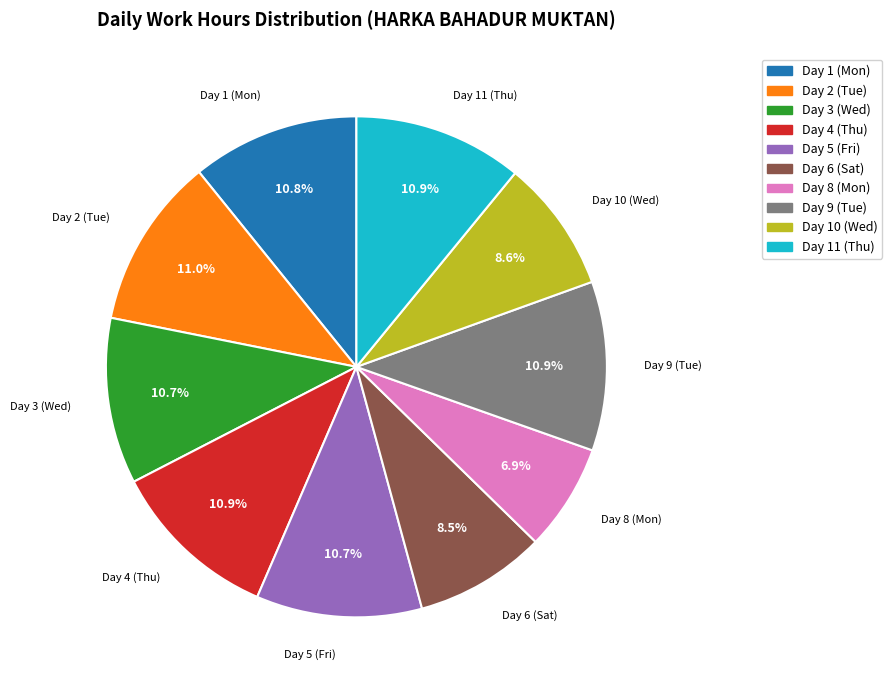

What percentage is the Day 10 (Wed) slice, to the nearest percent?

9%